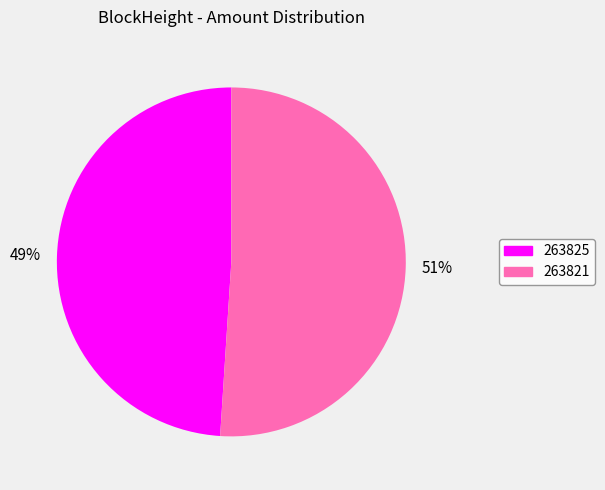

How many slices are in this pie chart?

2